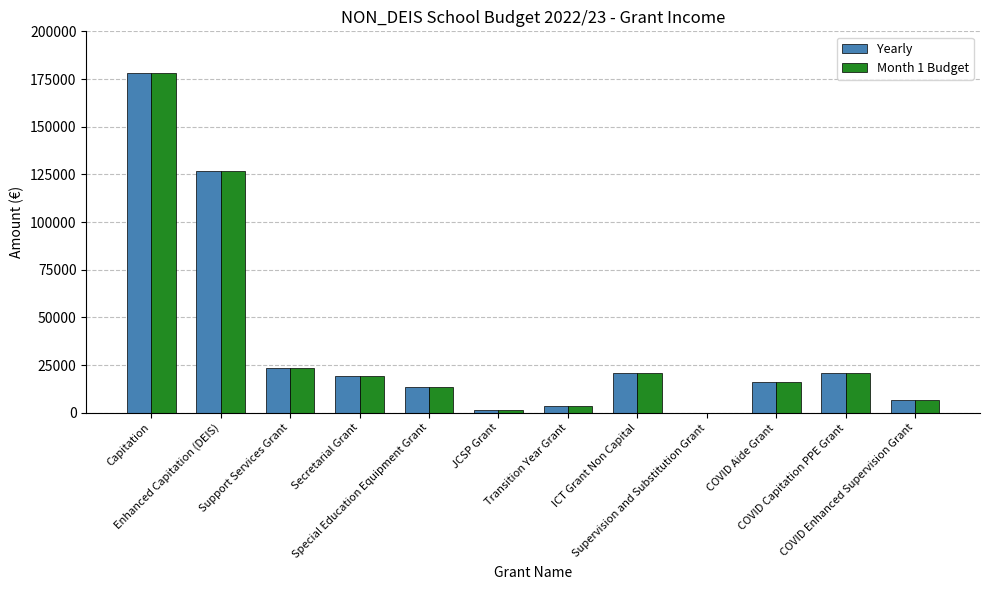

Reading right to left, transcribe all the data shown in this chart.

Yearly: 6600	21000	16000	26	20874	3473	1520	13536	19075	23275	126618	178224
Month 1 Budget: 6600	21000	16000	26	20874	3473	1520	13536	19075	23275	126618	178224